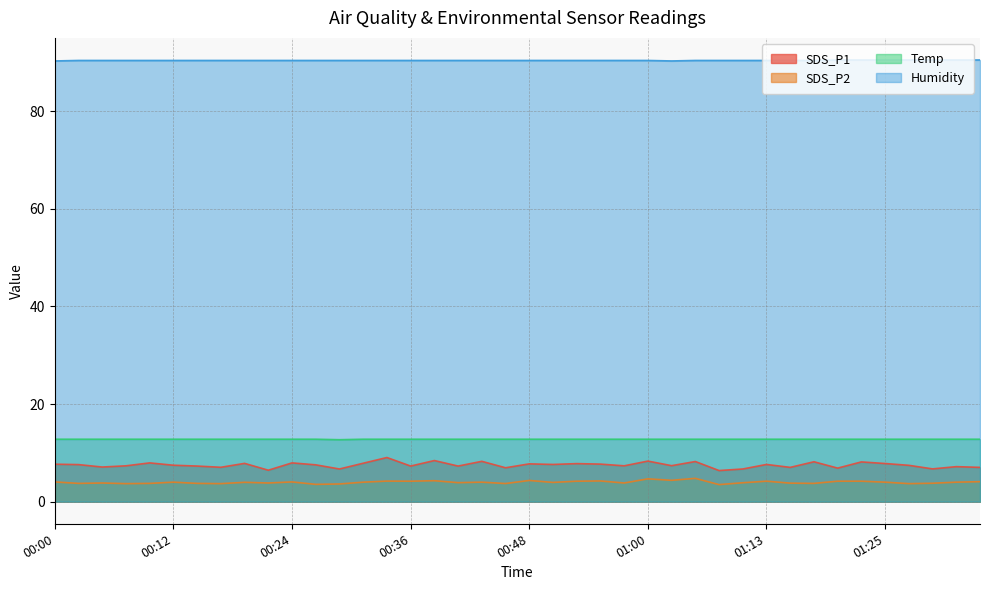

True or false: Humidity has more than 2 interior local peaks.

False